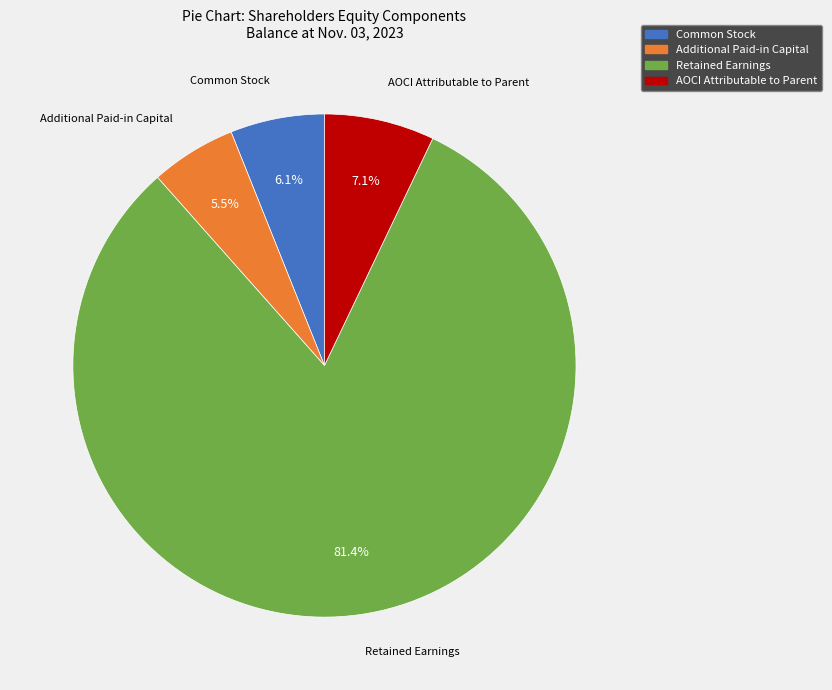

Rank the categories by value from lowest to highest.

Additional Paid-in Capital, Common Stock, AOCI Attributable to Parent, Retained Earnings